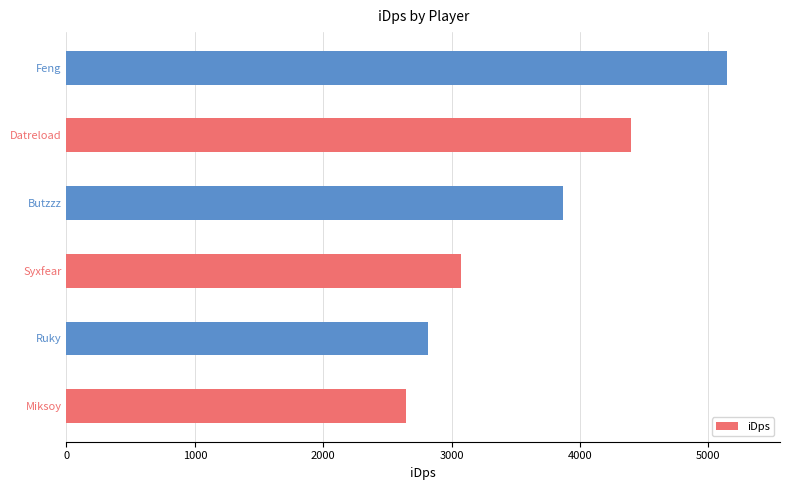

List the labels in order of value, largest first.

Feng, Datreload, Butzzz, Syxfear, Ruky, Miksoy